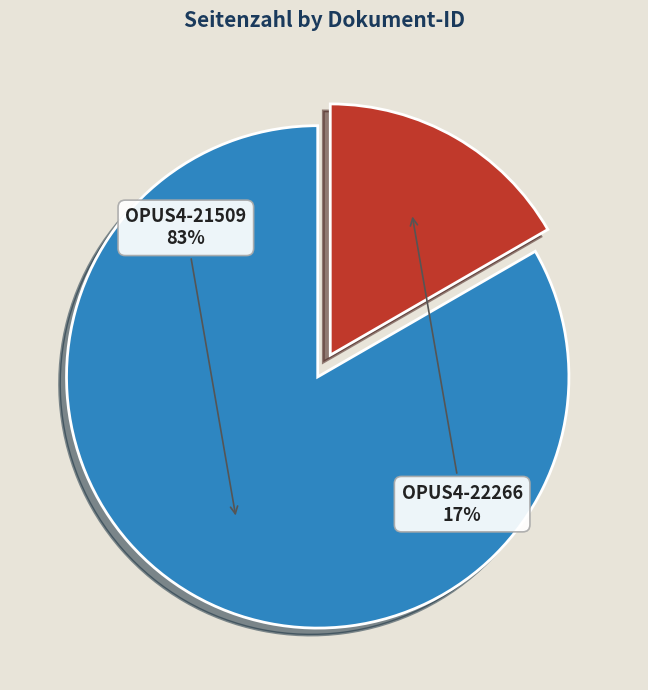

The OPUS4-21509 slice represents 98% of the pie. True or false?

False